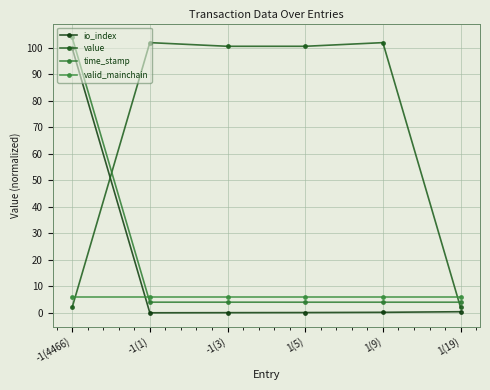

Which series changed the most between -1(3) and 1(19)?

value